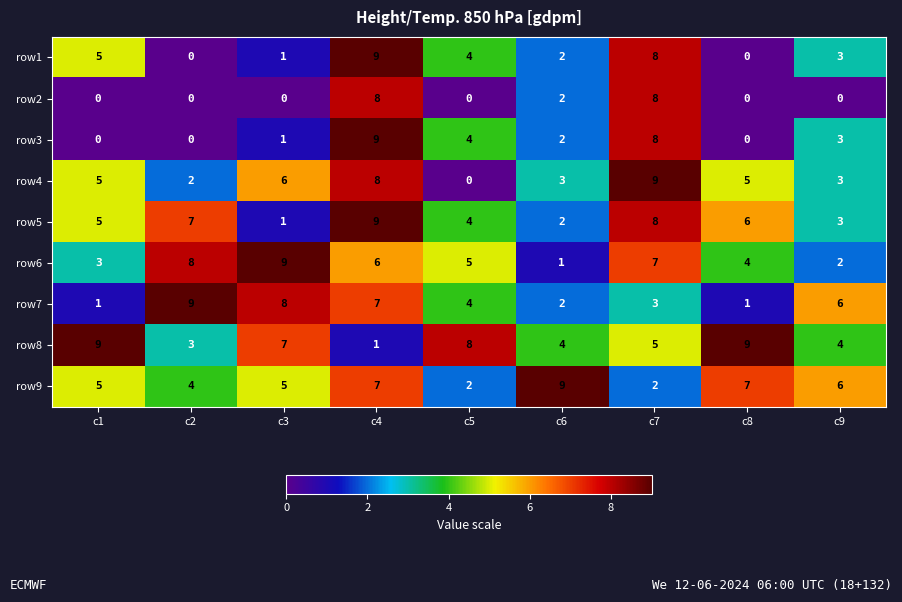

At which label does row5 reach its minimum?

c3